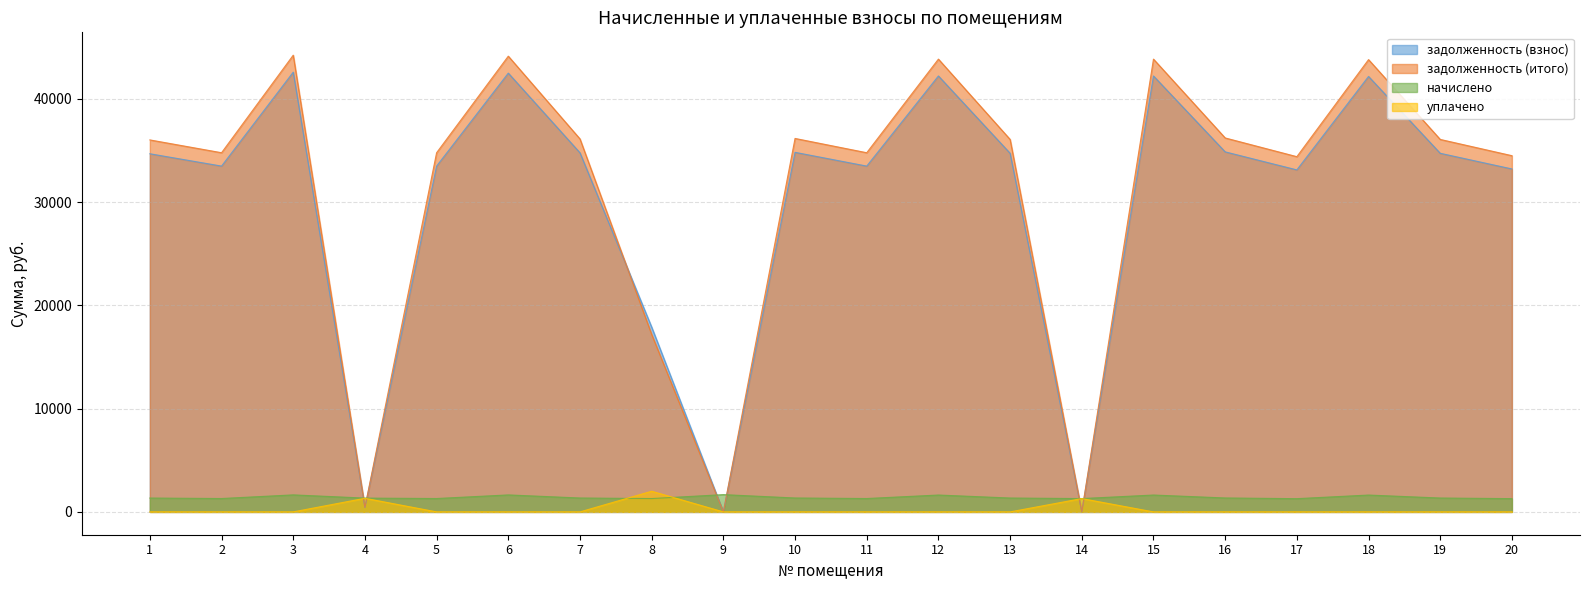

What is the maximum value for уплачено?

2000.0